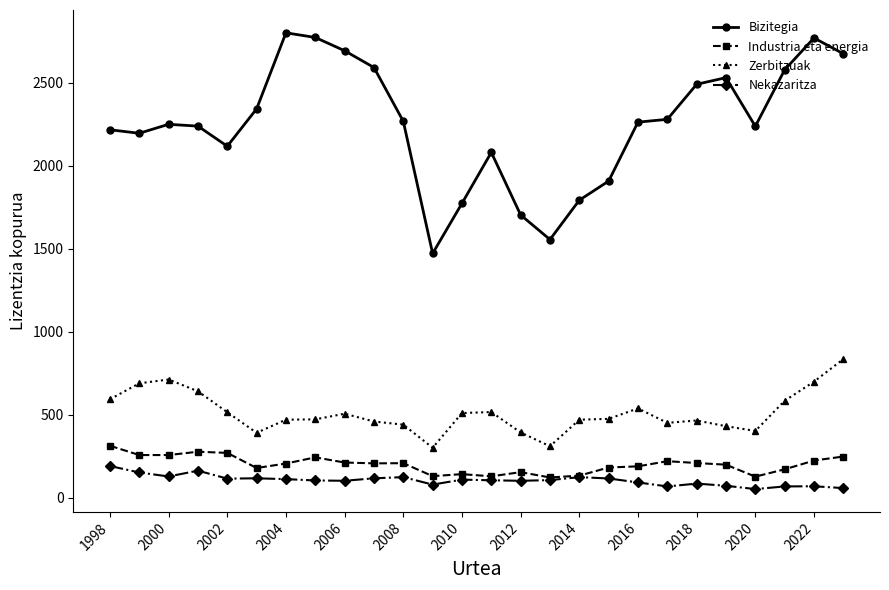

List the series in order of their peak value, lowest first.

Nekazaritza, Industria eta energia, Zerbitzuak, Bizitegia